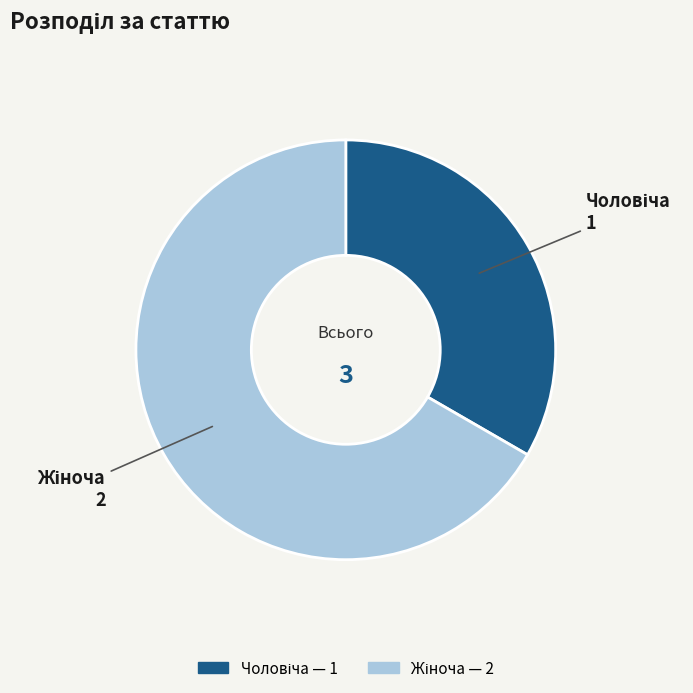

How many segments does this pie chart have?

2